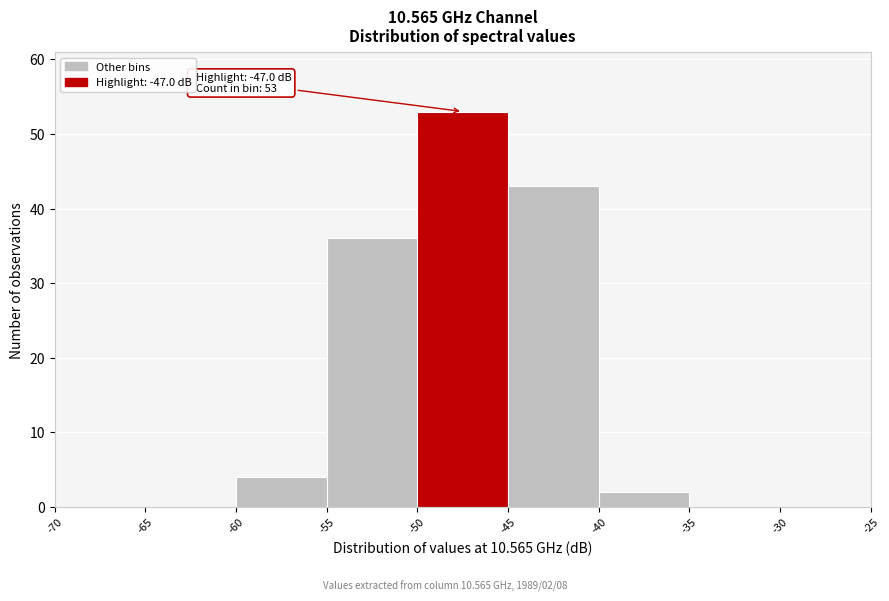

Over which range of the x-axis is the bar tallest?

-50 to -45